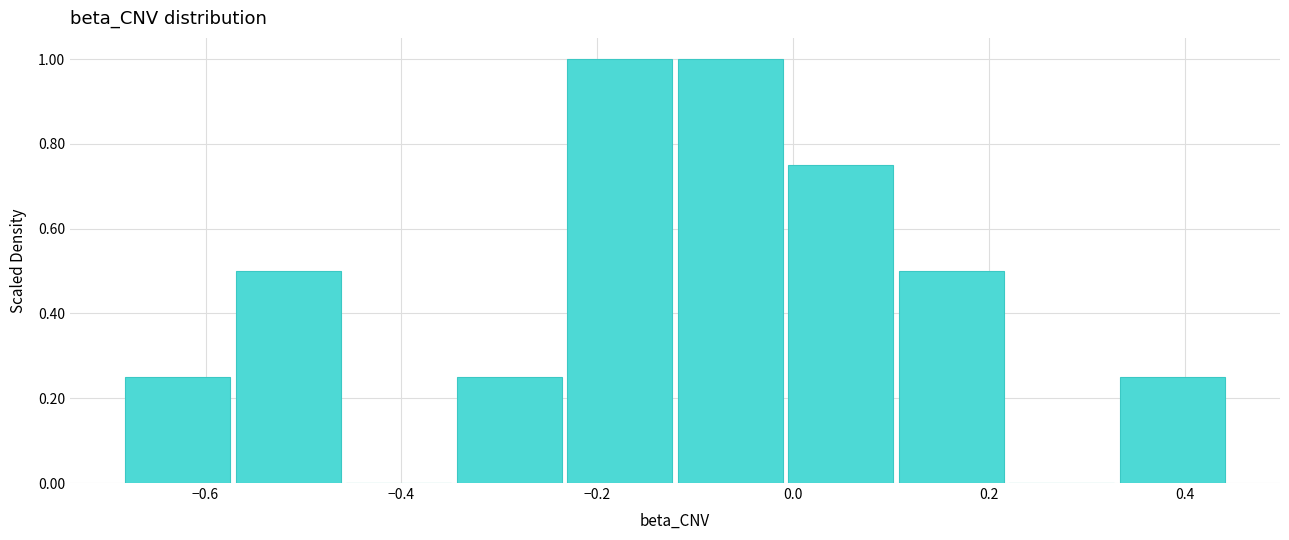

What is the height of the bar covering 0.10 to 0.22 on the x-axis? Neither the bar edges nor the heights are printed on the chart, so give them approximately, as read against the axes.

0.50